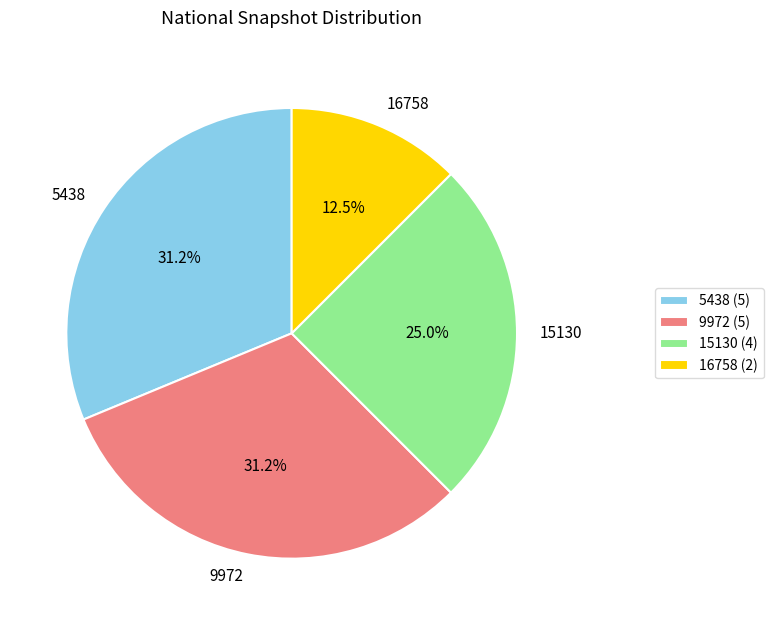

Does 9972 account for over 50% of the chart?

No